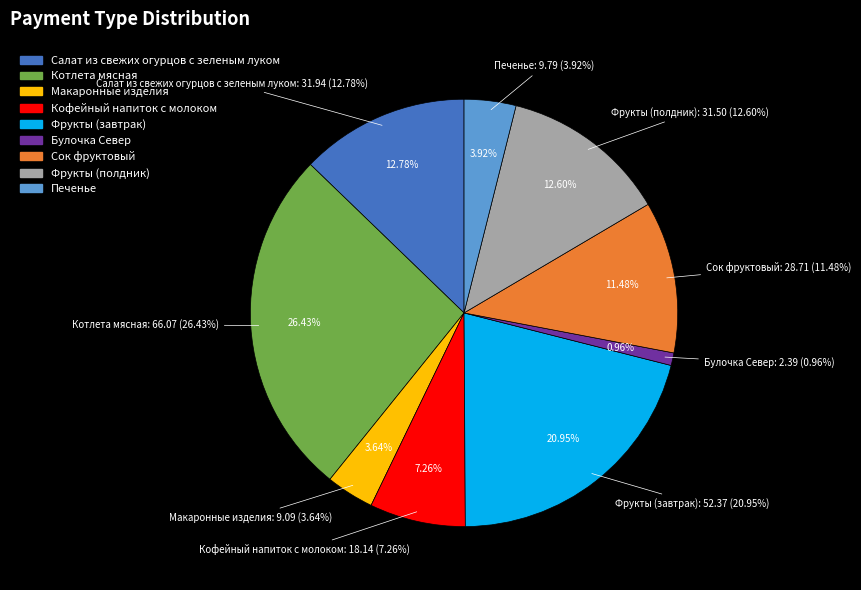

What percentage do Котлета мясная and Салат из свежих огурцов с зеленым луком together represent?

39.2%